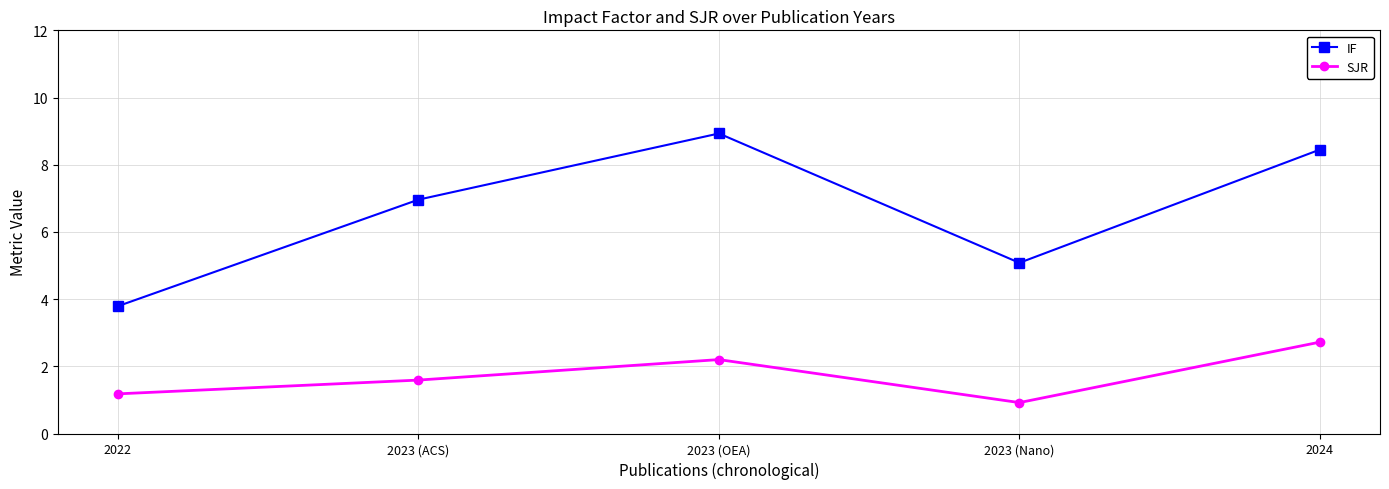

Which series has the largest range (max minus min)?

IF